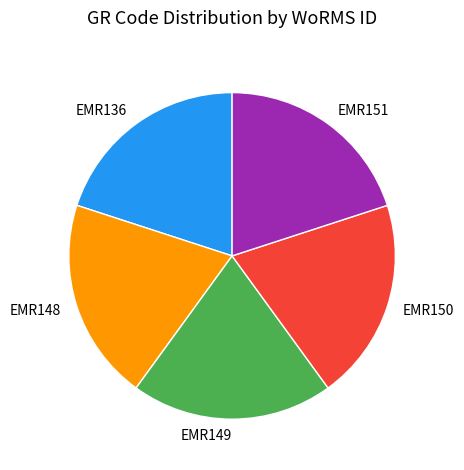

Does EMR149 represent more than half of the total?

No